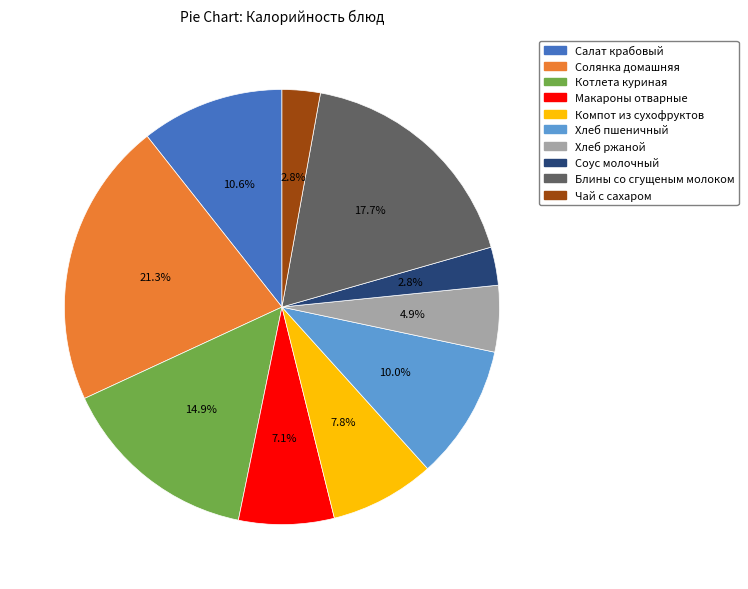

Which has a higher value, Котлета куриная or Салат крабовый?

Котлета куриная